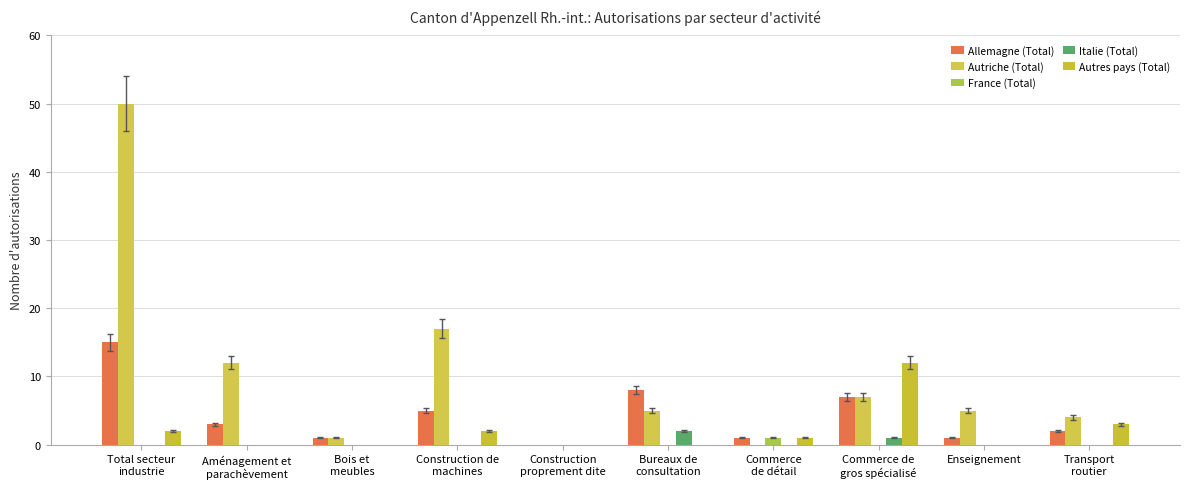

Reading left to right, transcribe all the data shown in this chart.

Allemagne (Total): 15	3	1	5	0	8	1	7	1	2
Autriche (Total): 50	12	1	17	0	5	0	7	5	4
France (Total): 0	0	0	0	0	0	1	0	0	0
Italie (Total): 0	0	0	0	0	2	0	1	0	0
Autres pays (Total): 2	0	0	2	0	0	1	12	0	3